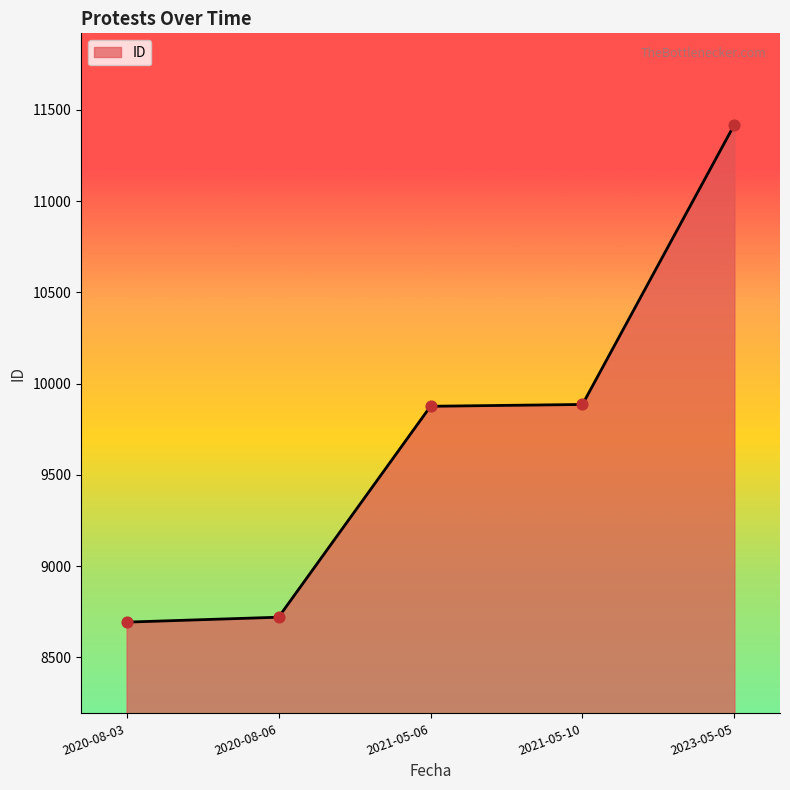

What is the change in value from 2020-08-06 to 2021-05-10?

+1166